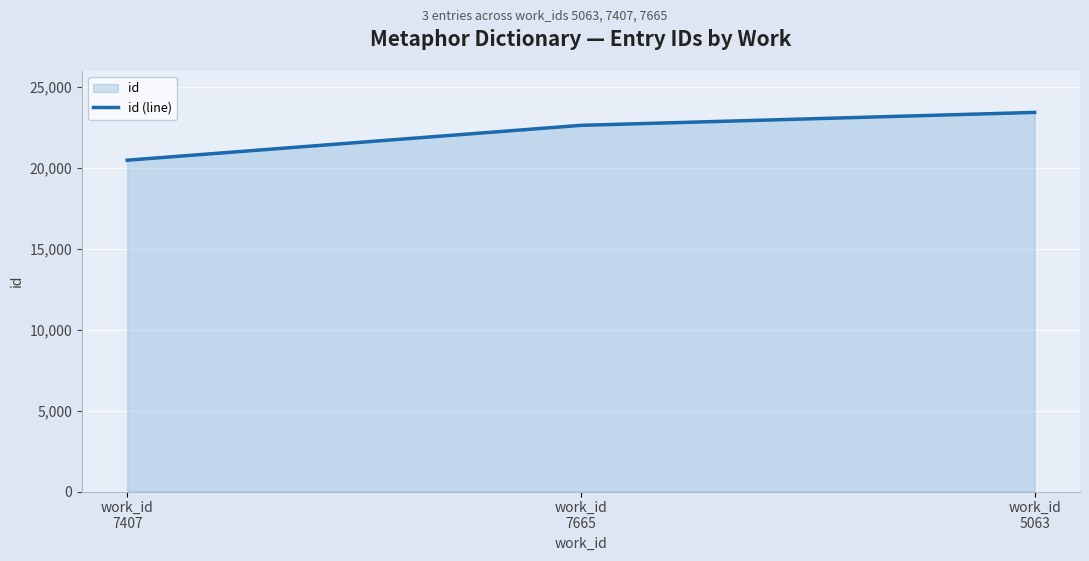

How many series are shown in this chart?

1